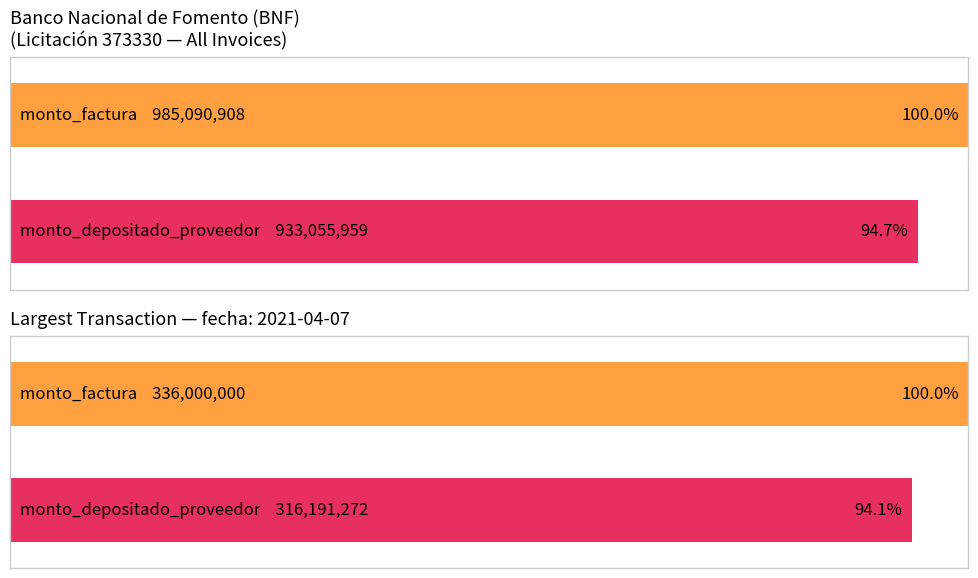

Is the value of monto_depositado_proveedor at 2021-10-27 greater than the value of monto_factura at 2021-10-27?

No